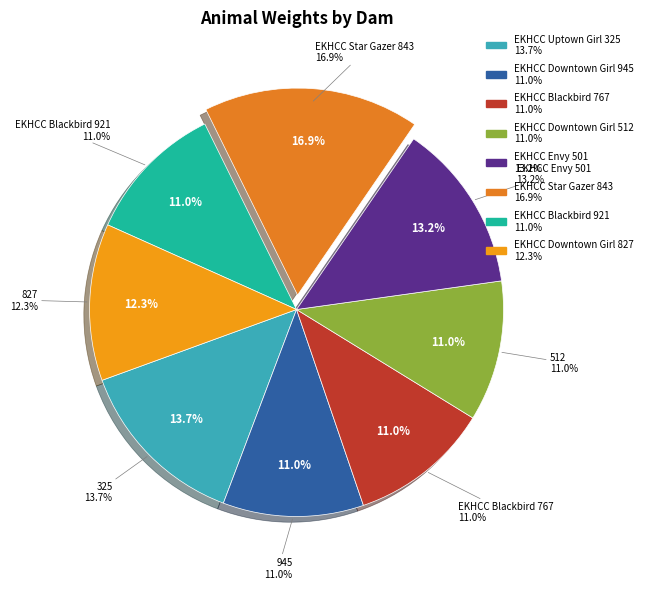

True or false: EKHCC Downtown Girl 945 accounts for 11% of the total.

True